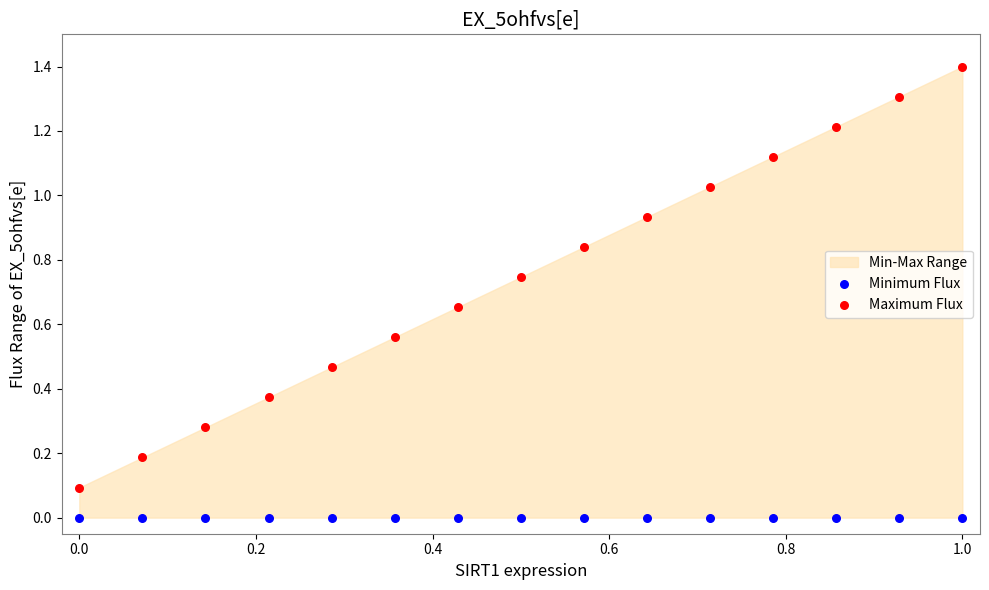

Which series reaches the minimum Y coordinate?

Minimum Flux